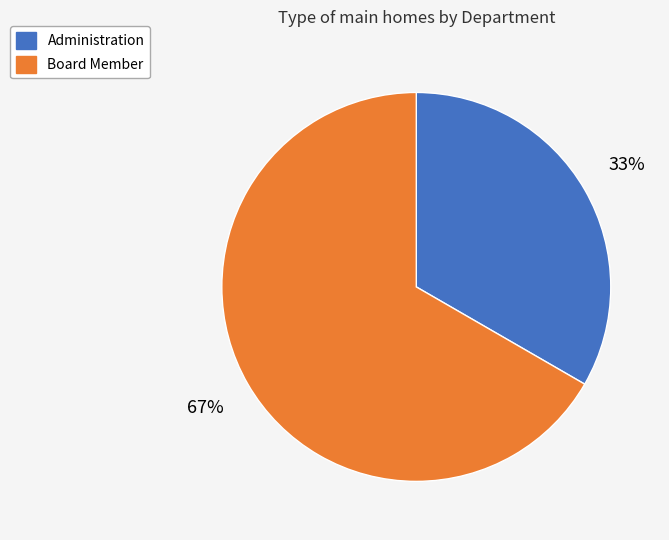

True or false: Board Member accounts for 58% of the total.

False